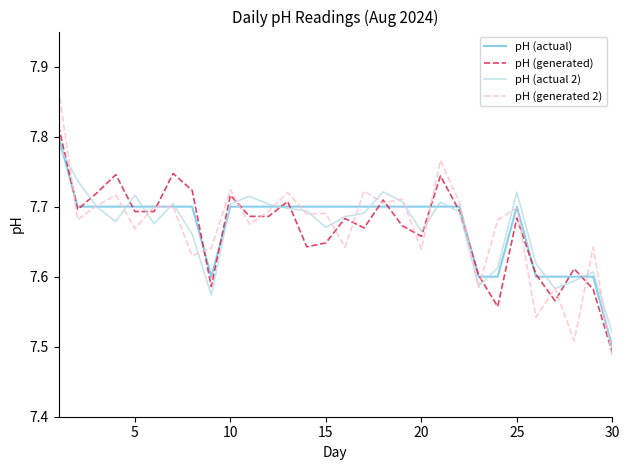

What is the difference between the second highest and minimum values in the pH (actual 2) series?

0.2